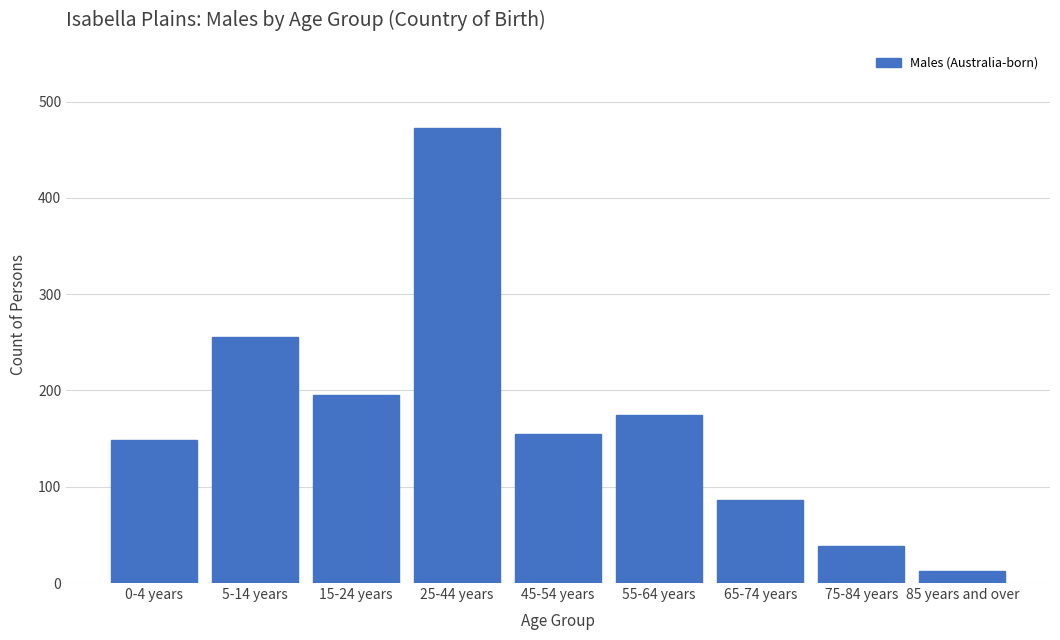

Reading left to right, what are all the values shown in this chart?

0-4 years=149	5-14 years=256	15-24 years=195	25-44 years=473	45-54 years=155	55-64 years=175	65-74 years=86	75-84 years=38	85 years and over=13